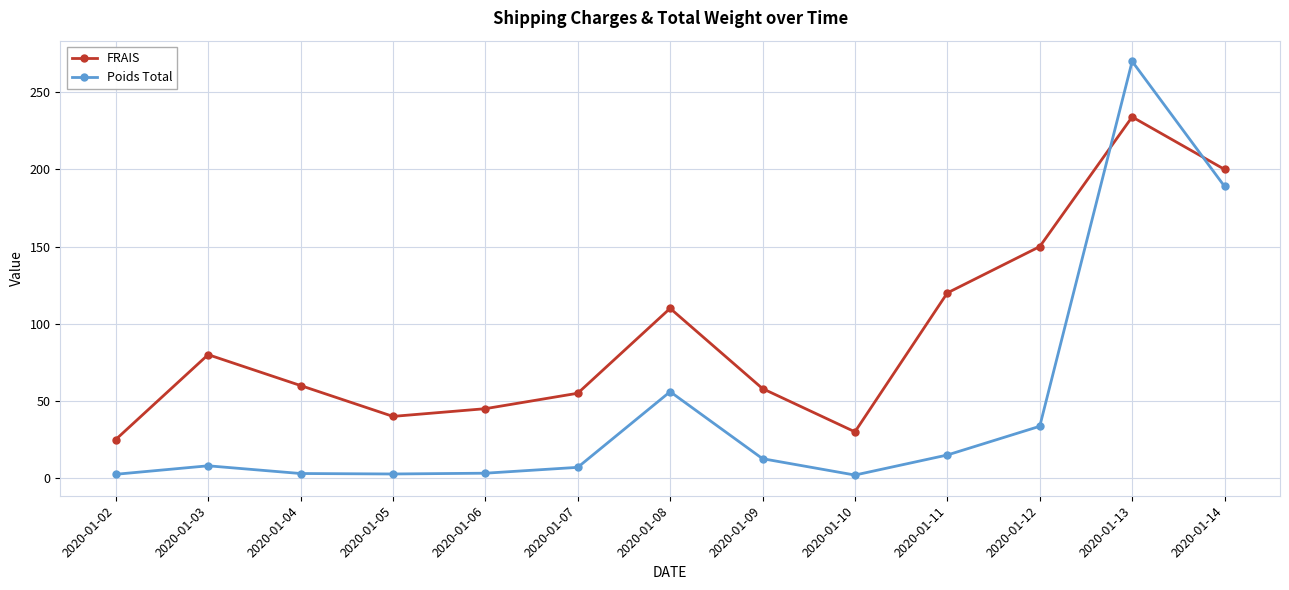

What is the sum of the Poids Total values at 2020-01-04 and 2020-01-06?

6.2